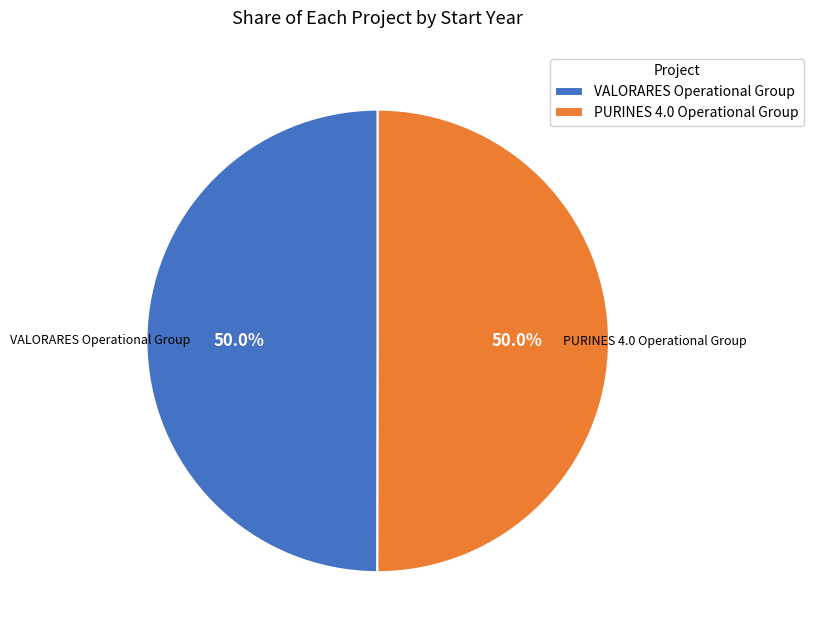

Is it true that VALORARES Operational Group is 64% of the pie?

False